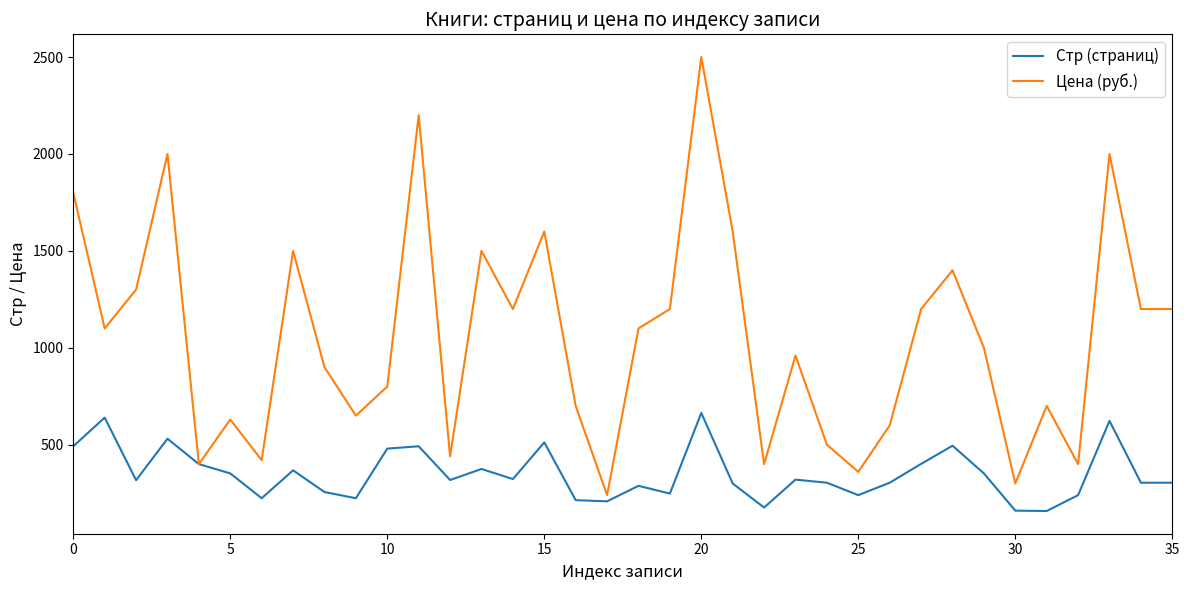

Rank the series by their maximum value, from highest to lowest.

Цена (руб.), Стр (страниц)